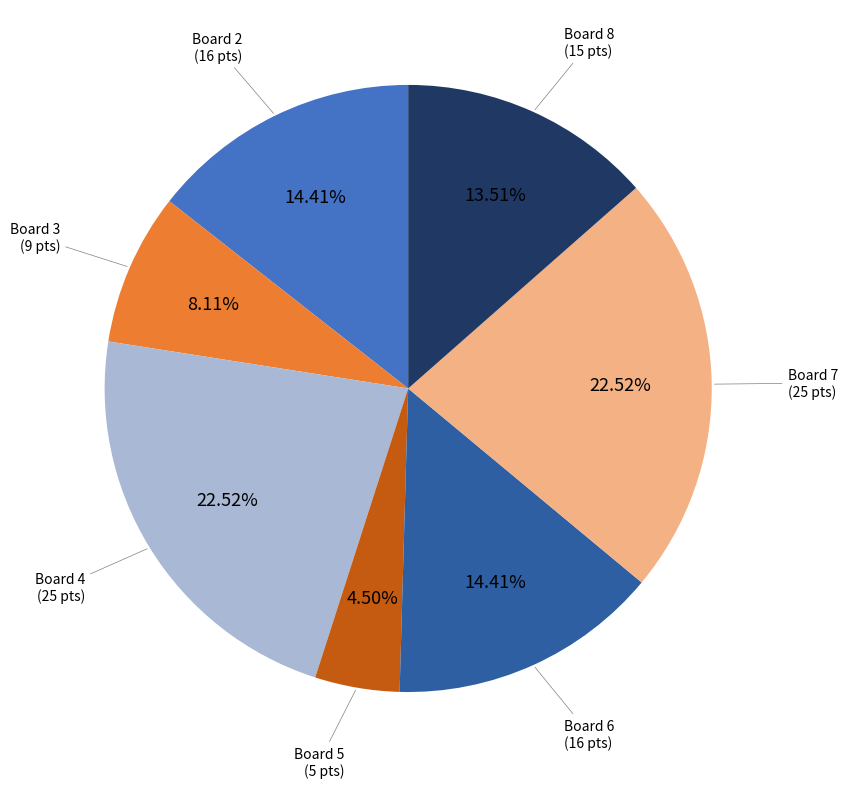

Does any single category account for the majority?

No